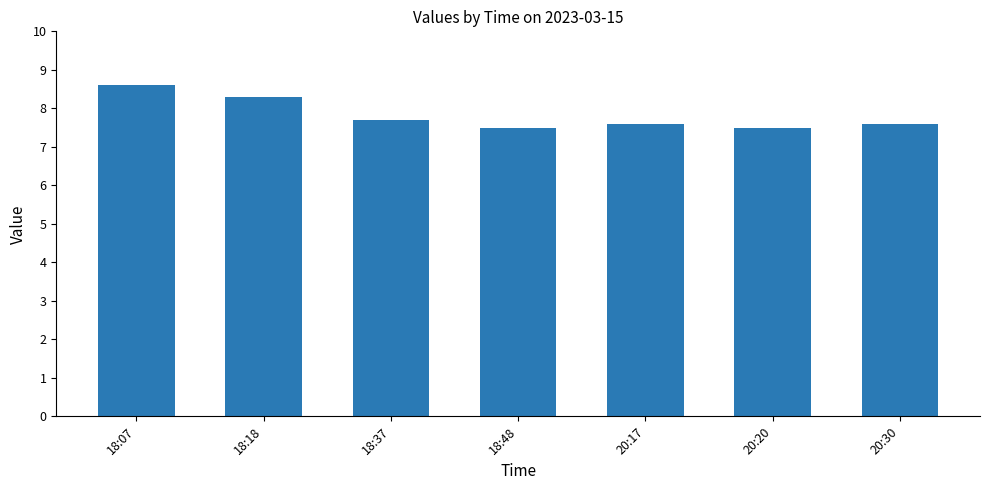

The value at 18:18 is 4.4. True or false?

False